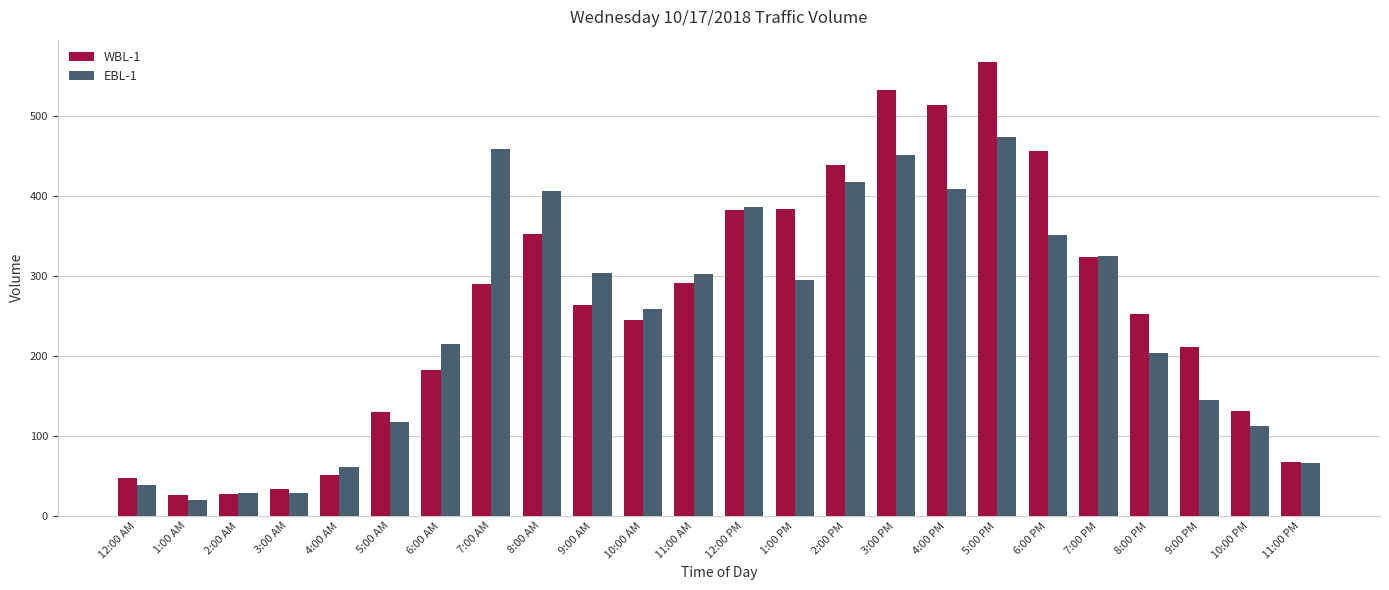

What is the total value across all series at 2:00 PM?

857